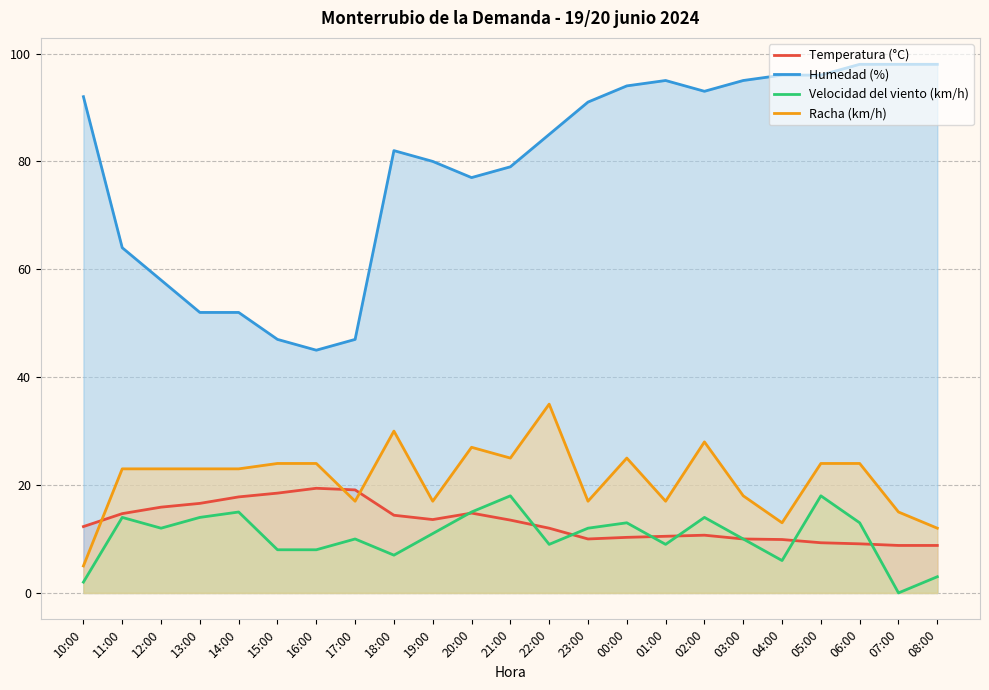

What is the value of the Temperatura (°C) point at the 18th from the left?

10.0